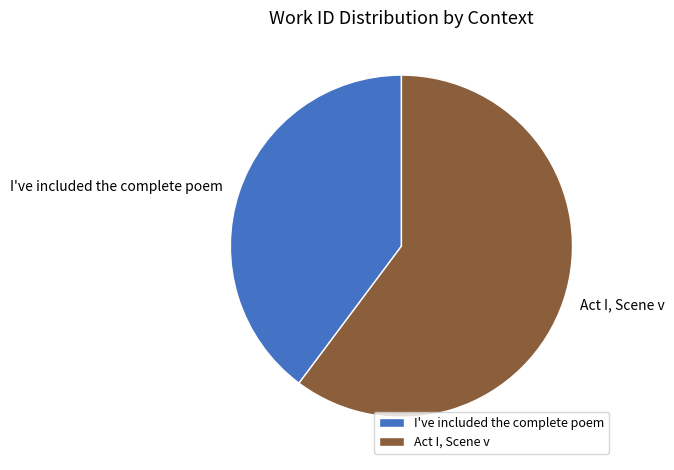

Between I've included the complete poem and Act I, Scene v, which is larger?

Act I, Scene v